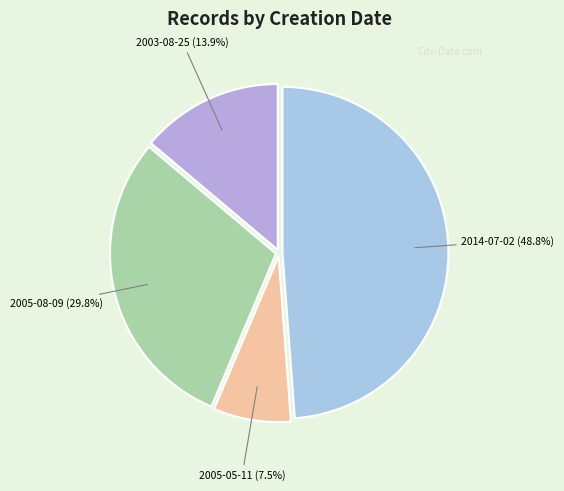

Count the number of slices in the pie.

4